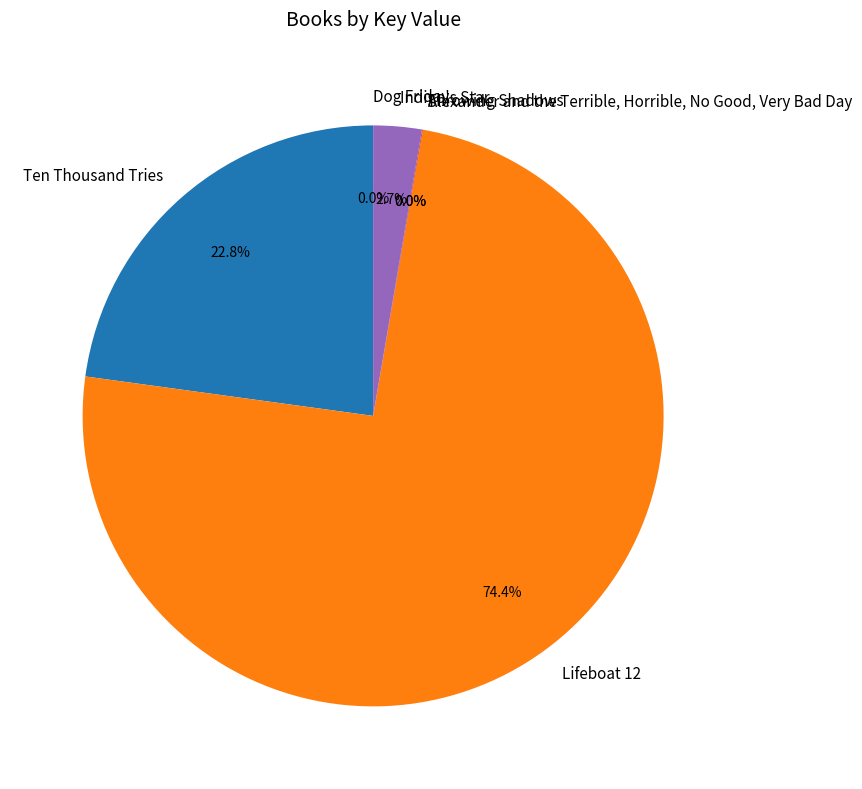

Which slice is the largest?

Lifeboat 12